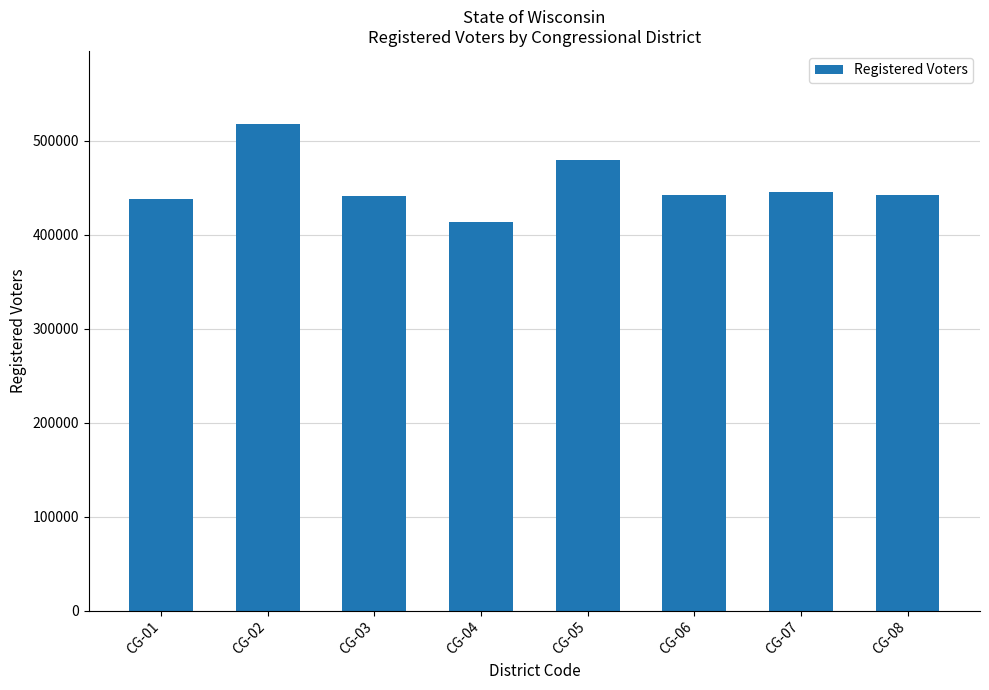

What is the average value?

452499